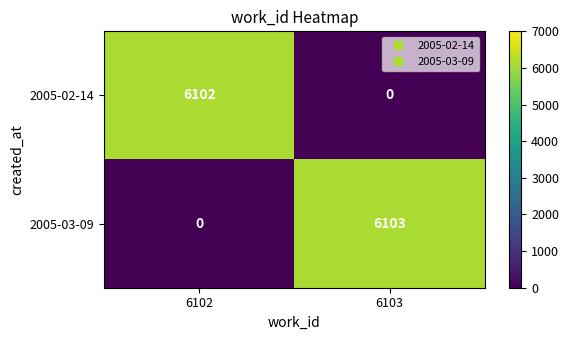

Which series has the largest total across all categories?

2005-03-09